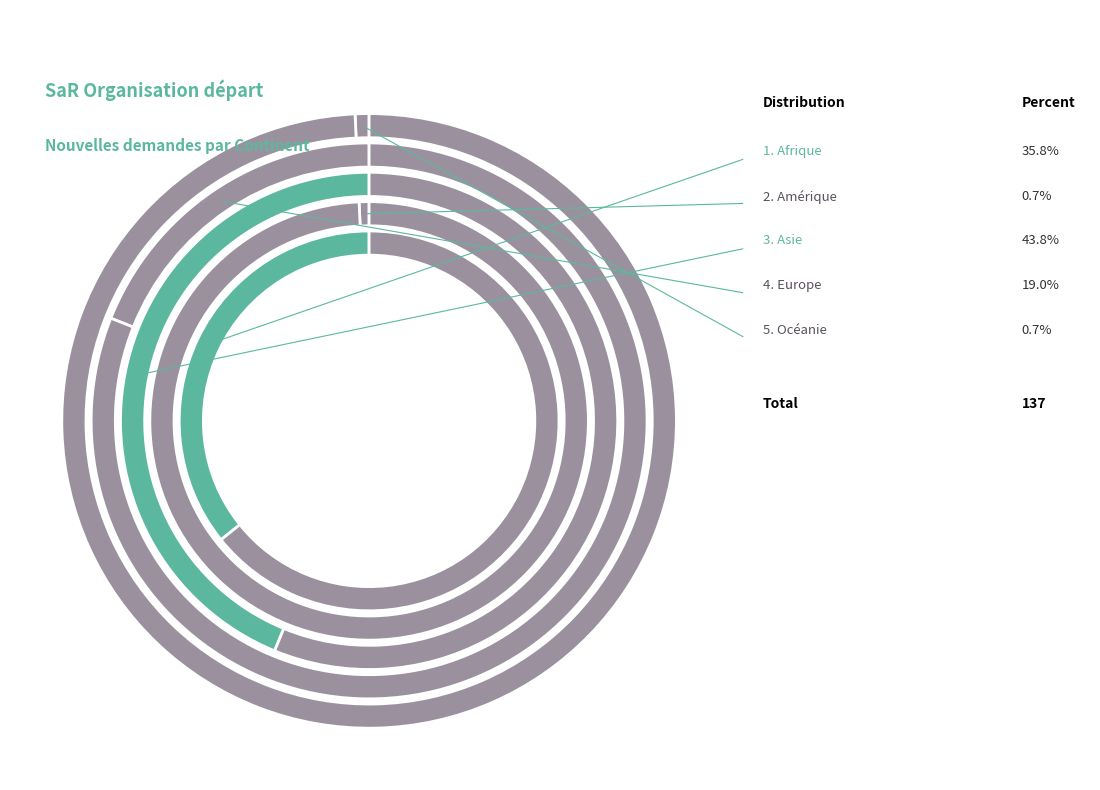

What percentage is NOT represented by Asie?

56.2%